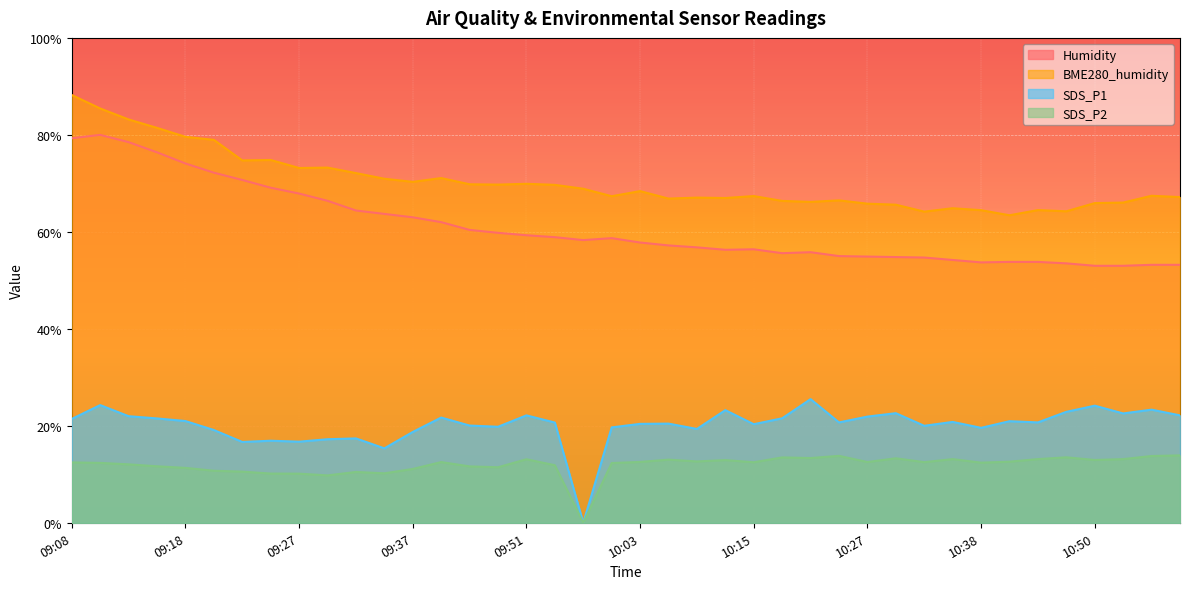

How many lines are shown in the chart?

4